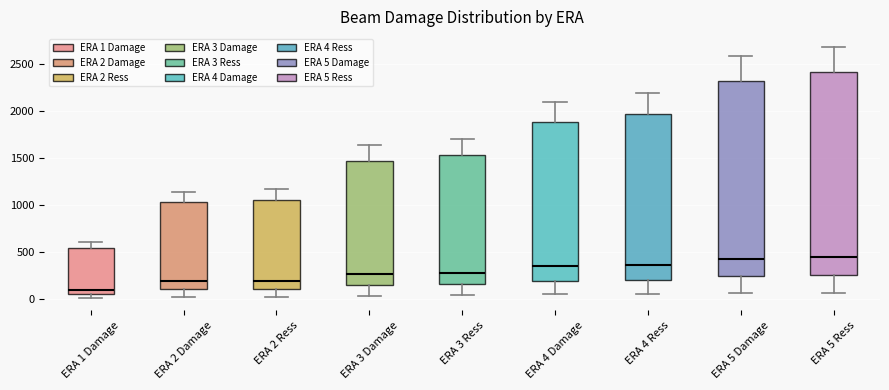

Reading left to right, read every box against the y-axis: the position of its median line, the range the box covers, and the ends of its whiskers. The values are not printed on the chart, so give them approximately, as read against the axis.

ERA 1 Damage: median 100, box 50 to 550, whiskers 0 to 600
ERA 2 Damage: median 200, box 100 to 1050, whiskers 50 to 1150
ERA 2 Ress: median 200, box 100 to 1050, whiskers 50 to 1150
ERA 3 Damage: median 250, box 150 to 1450, whiskers 50 to 1650
ERA 3 Ress: median 300, box 150 to 1550, whiskers 50 to 1700
ERA 4 Damage: median 350, box 200 to 1900, whiskers 50 to 2100
ERA 4 Ress: median 350, box 200 to 2000, whiskers 50 to 2200
ERA 5 Damage: median 450, box 250 to 2350, whiskers 50 to 2600
ERA 5 Ress: median 450, box 250 to 2400, whiskers 50 to 2700